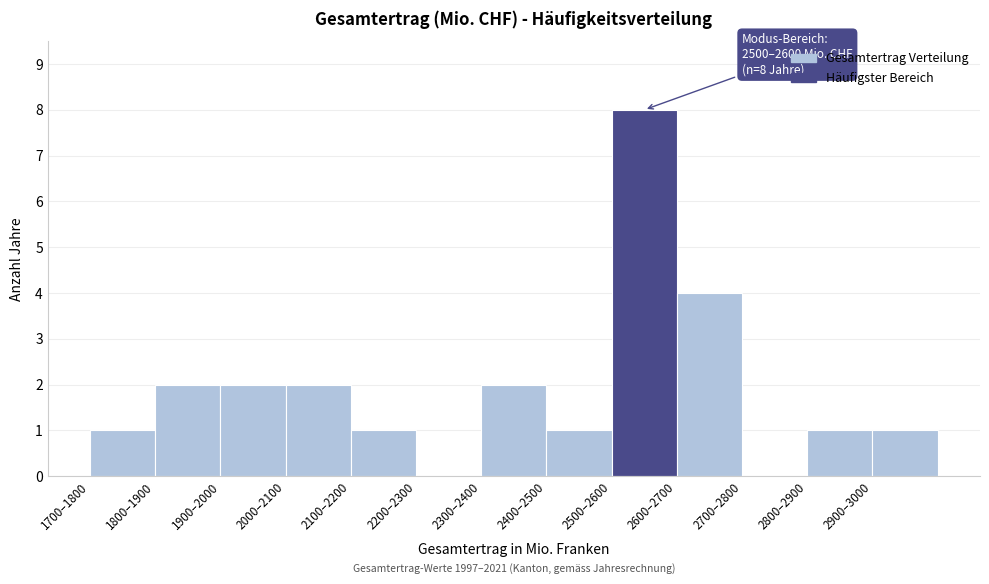

Reading left to right, list all the values displayed in this chart.

1700–1800=1	1800–1900=2	1900–2000=2	2000–2100=2	2100–2200=1	2200–2300=0	2300–2400=2	2400–2500=1	2500–2600=8	2600–2700=4	2700–2800=0	2800–2900=1	2900–3000=1